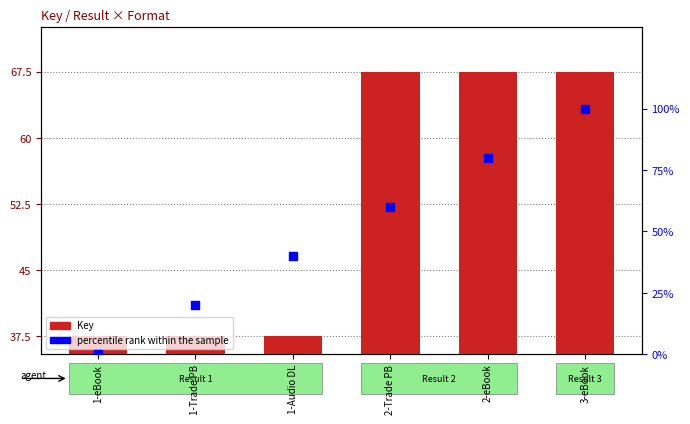

Is the value of percentile rank within the sample at 2-eBook greater than the value of Key (scaled) at 1-Audio DL?

Yes